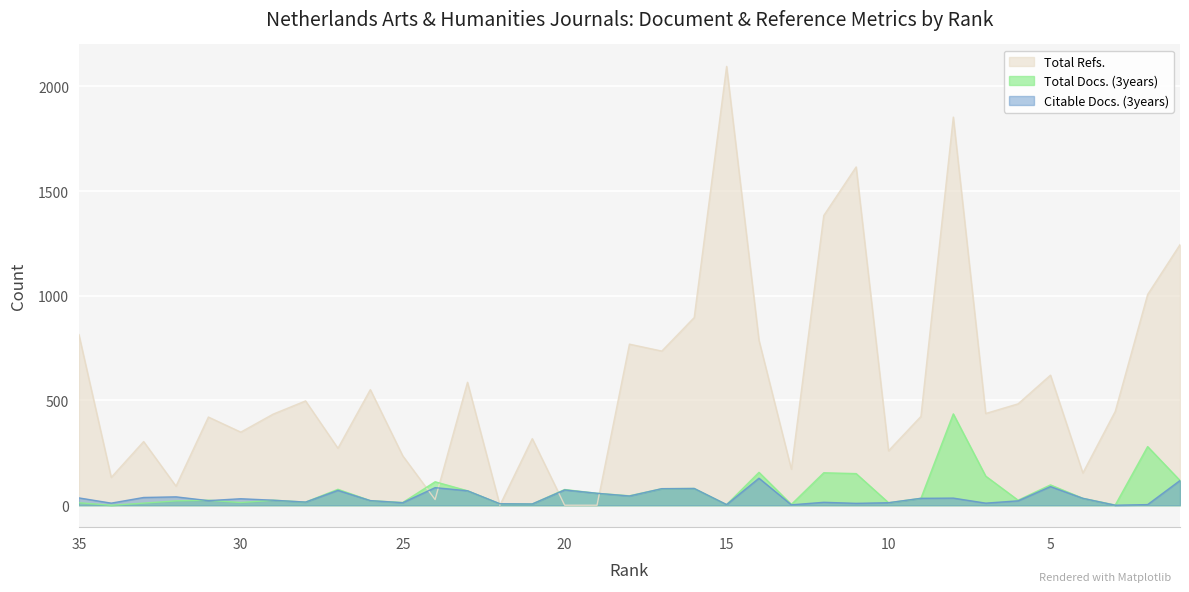

Which series ends up on top after the final intersection of Total Docs. (3years) and Citable Docs. (3years)?

Citable Docs. (3years)